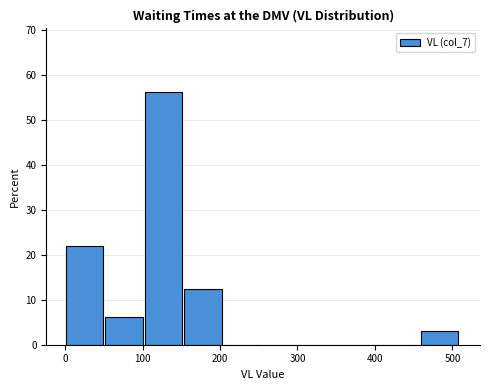

Reading left to right, transcribe this chart: for each bar, give the range it covers on the x-axis and its height. Neither the bar edges nor the heights are printed on the chart, so give them approximately, as read against the axes.

0 to 50: 22
50 to 100: 6
100 to 150: 56
150 to 200: 13
200 to 260: 0
260 to 310: 0
310 to 360: 0
360 to 410: 0
410 to 460: 0
460 to 510: 3